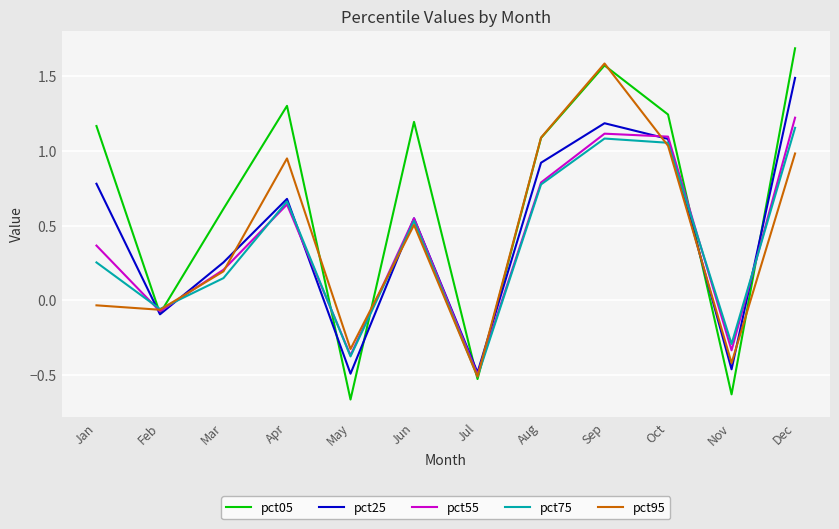

Where is pct55 nearest to the value 0?

Feb